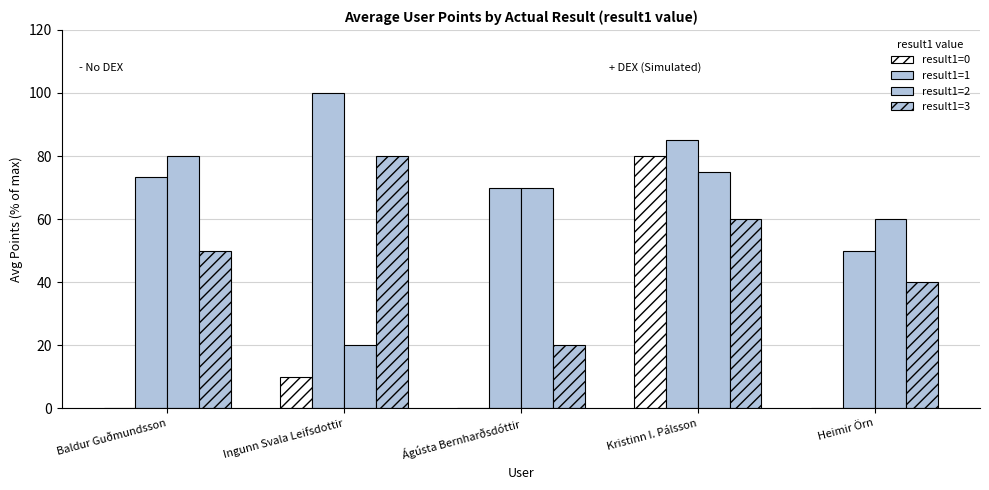

The result1=2 series shows 75.0 at Kristinn I. Pálsson. True or false?

True